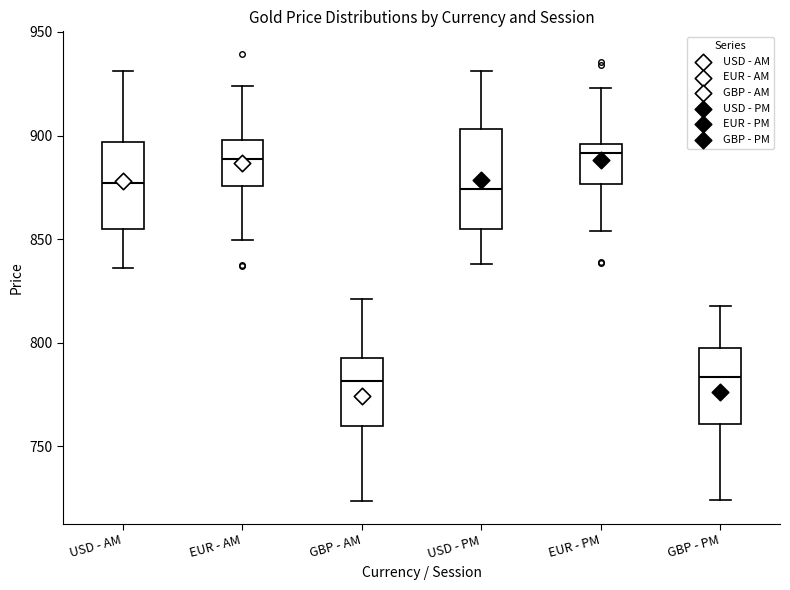

Reading left to right, read every box against the y-axis: the position of its median line, the range the box covers, and the ends of its whiskers. The values are not printed on the chart, so give them approximately, as read against the axis.

USD - AM: median 875, box 855 to 895, whiskers 835 to 930
EUR - AM: median 890, box 875 to 900, whiskers 850 to 925
GBP - AM: median 780, box 760 to 790, whiskers 725 to 820
USD - PM: median 875, box 855 to 905, whiskers 840 to 930
EUR - PM: median 890, box 875 to 895, whiskers 855 to 925
GBP - PM: median 785, box 760 to 795, whiskers 725 to 820